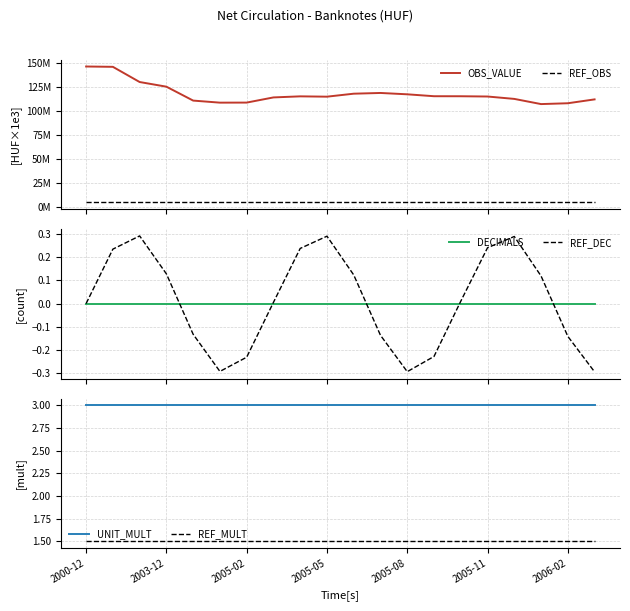

What are all the series names shown in the legend?

OBS_VALUE, REF_OBS, DECIMALS, REF_DEC, UNIT_MULT, REF_MULT